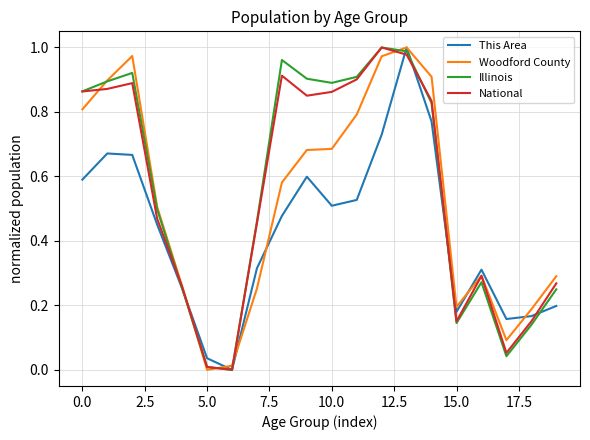

What are all the series names shown in the legend?

This Area, Woodford County, Illinois, National